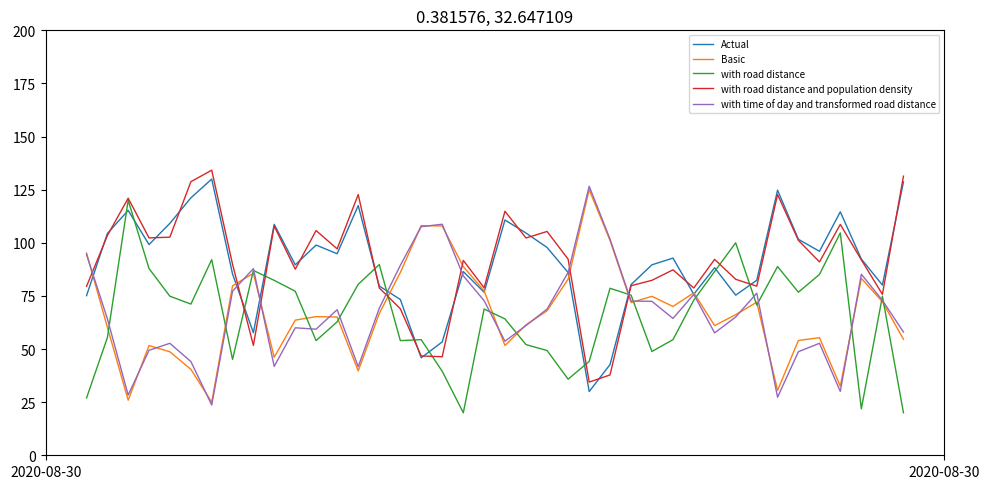

List the series in order of their peak value, highest first.

with road distance and population density, Actual, with time of day and transformed road distance, Basic, with road distance